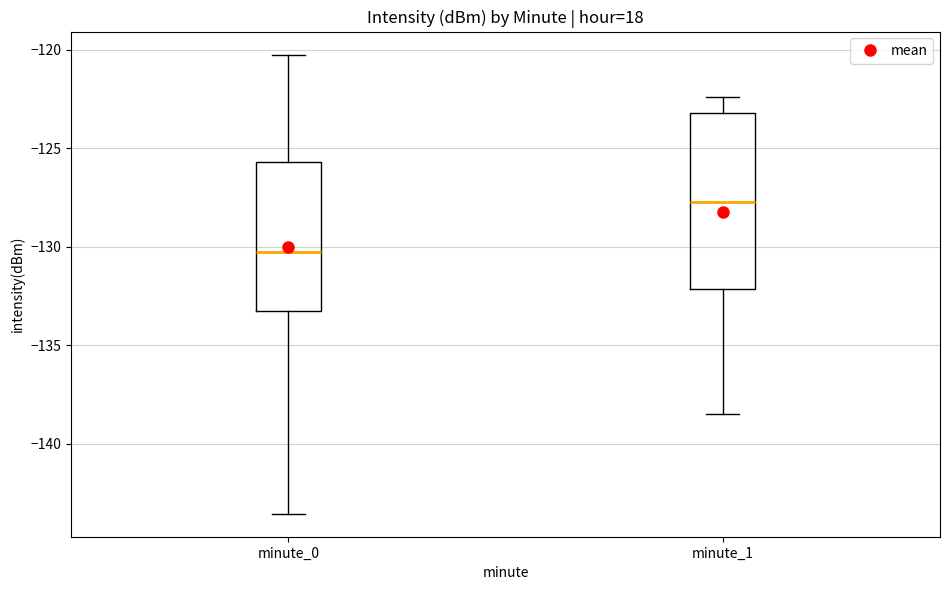

Reading left to right, read every box against the y-axis: the position of its median line, the range the box covers, and the ends of its whiskers. The values are not printed on the chart, so give them approximately, as read against the axis.

minute_0: median -130.5, box -133.5 to -125.5, whiskers -143.5 to -120.0
minute_1: median -128.0, box -132.0 to -123.0, whiskers -138.5 to -122.5